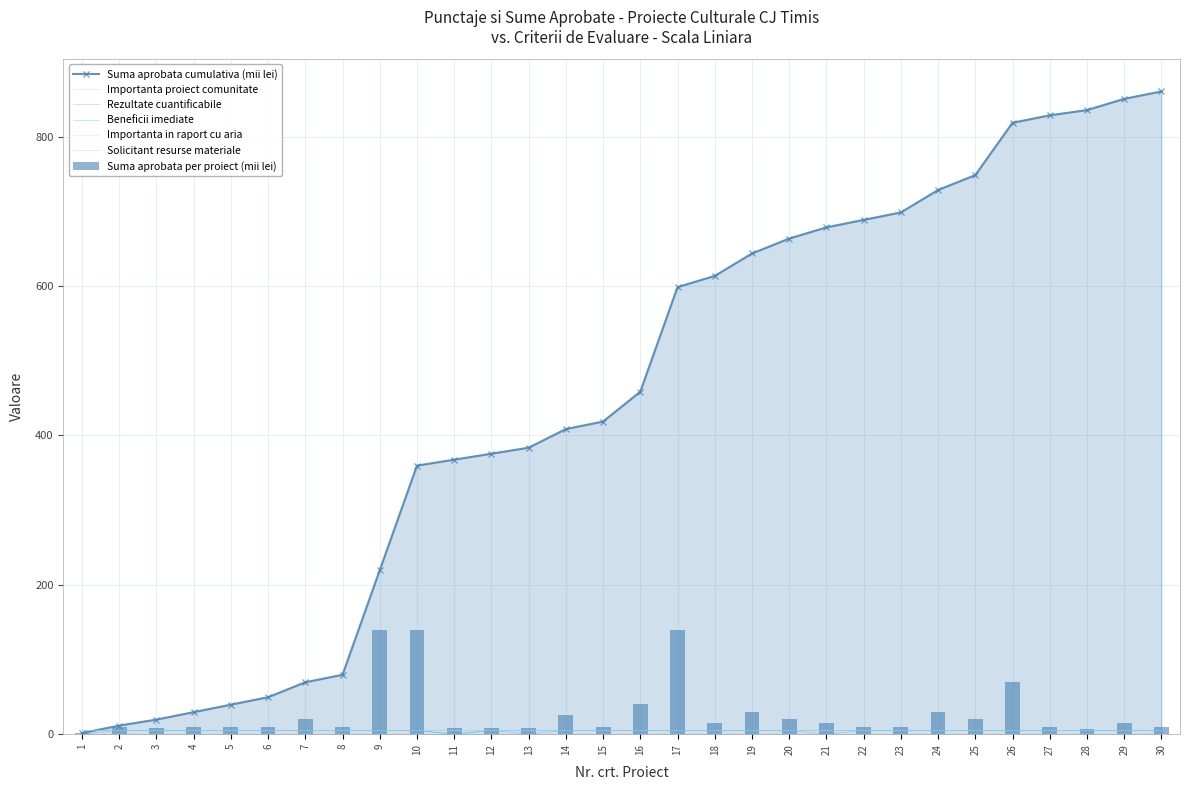

The value of Suma aprobata cumulativa (mii lei) at 21 is 145.3. True or false?

False